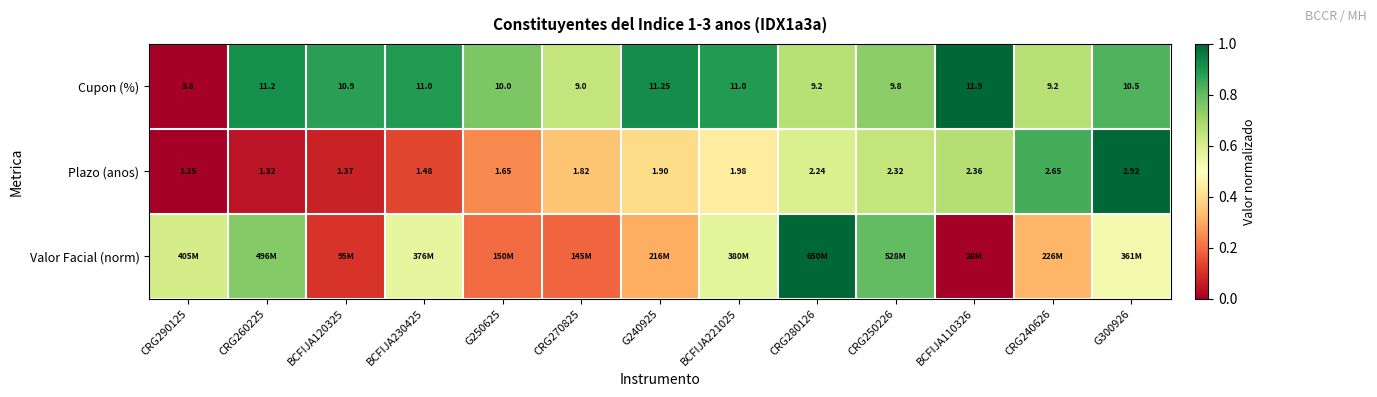

At which label does Plazo (anos) reach its peak?

G300926